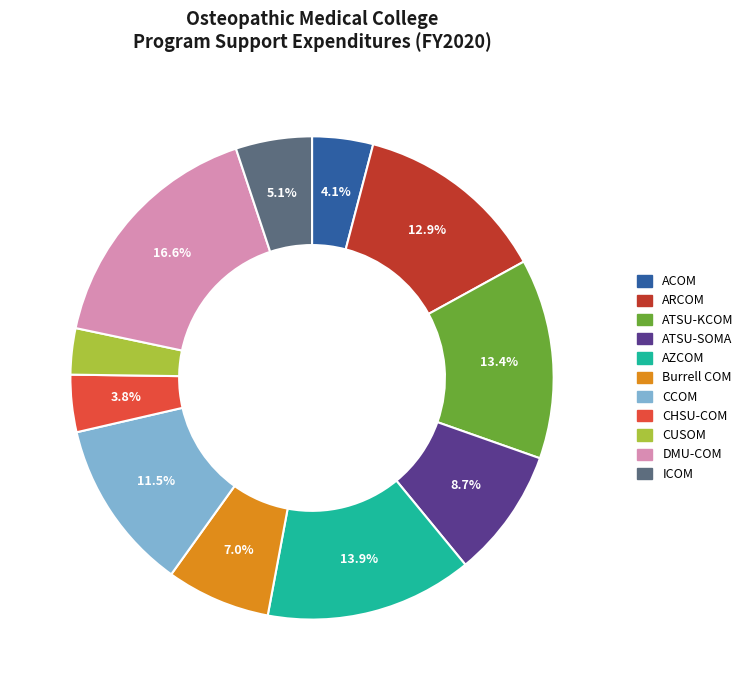

Is there a majority slice in this chart?

No